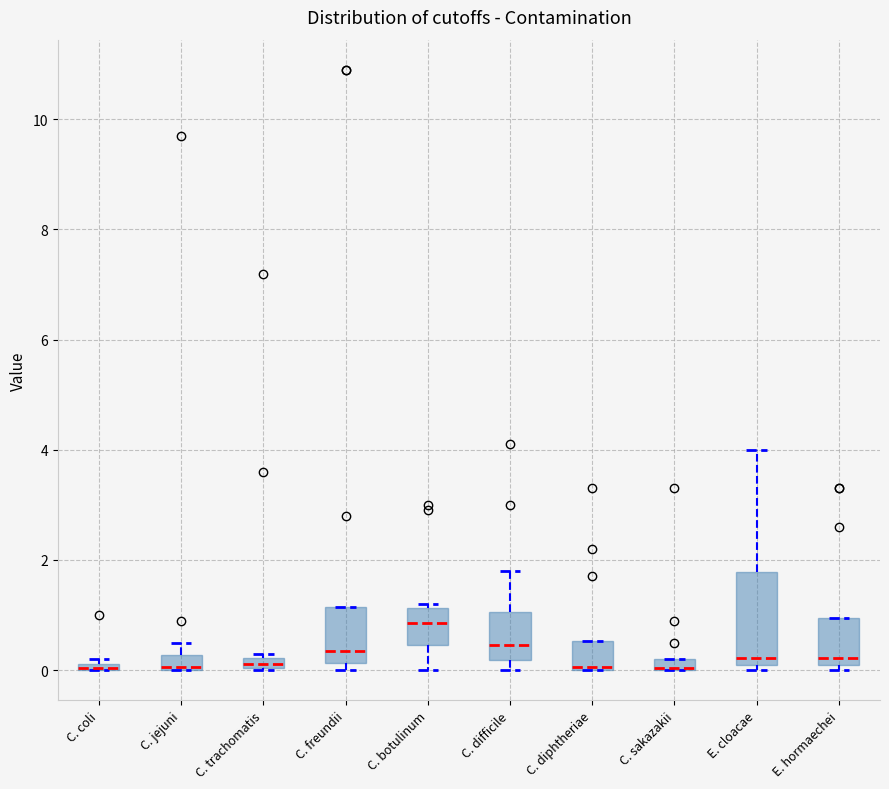

Where is the lower edge of the box for C. freundii on the y-axis? The values are not printed on the chart, so give them approximately, as read against the axis.

0.2